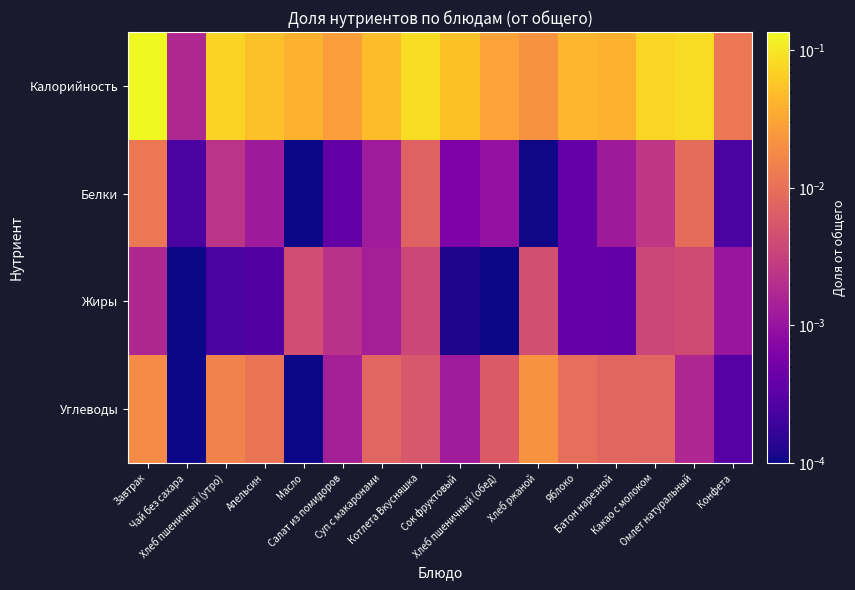

Reading left to right, what are all the values shown in this chart?

Калорийность: Завтрак=0.1	Чай без сахара=0.0	Хлеб пшеничный (утро)=0.1	Апельсин=0.1	Масло=0.0	Салат из помидоров=0.0	Суп с макаронами=0.0	Котлета Вкусняшка=0.1	Сок фруктовый=0.1	Хлеб пшеничный (обед)=0.0	Хлеб ржаной=0.0	Яблоко=0.0	Батон нарезной=0.0	Какао с молоком=0.1	Омлет натуральный=0.1	Конфета=0.0
Белки: Завтрак=0.0	Чай без сахара=0.0	Хлеб пшеничный (утро)=0.0	Апельсин=0.0	Масло=0.0	Салат из помидоров=0.0	Суп с макаронами=0.0	Котлета Вкусняшка=0.0	Сок фруктовый=0.0	Хлеб пшеничный (обед)=0.0	Хлеб ржаной=0.0	Яблоко=0.0	Батон нарезной=0.0	Какао с молоком=0.0	Омлет натуральный=0.0	Конфета=0.0
Жиры: Завтрак=0.0	Чай без сахара=0.0	Хлеб пшеничный (утро)=0.0	Апельсин=0.0	Масло=0.0	Салат из помидоров=0.0	Суп с макаронами=0.0	Котлета Вкусняшка=0.0	Сок фруктовый=0.0	Хлеб пшеничный (обед)=0.0	Хлеб ржаной=0.0	Яблоко=0.0	Батон нарезной=0.0	Какао с молоком=0.0	Омлет натуральный=0.0	Конфета=0.0
Углеводы: Завтрак=0.0	Чай без сахара=0.0	Хлеб пшеничный (утро)=0.0	Апельсин=0.0	Масло=0.0	Салат из помидоров=0.0	Суп с макаронами=0.0	Котлета Вкусняшка=0.0	Сок фруктовый=0.0	Хлеб пшеничный (обед)=0.0	Хлеб ржаной=0.0	Яблоко=0.0	Батон нарезной=0.0	Какао с молоком=0.0	Омлет натуральный=0.0	Конфета=0.0